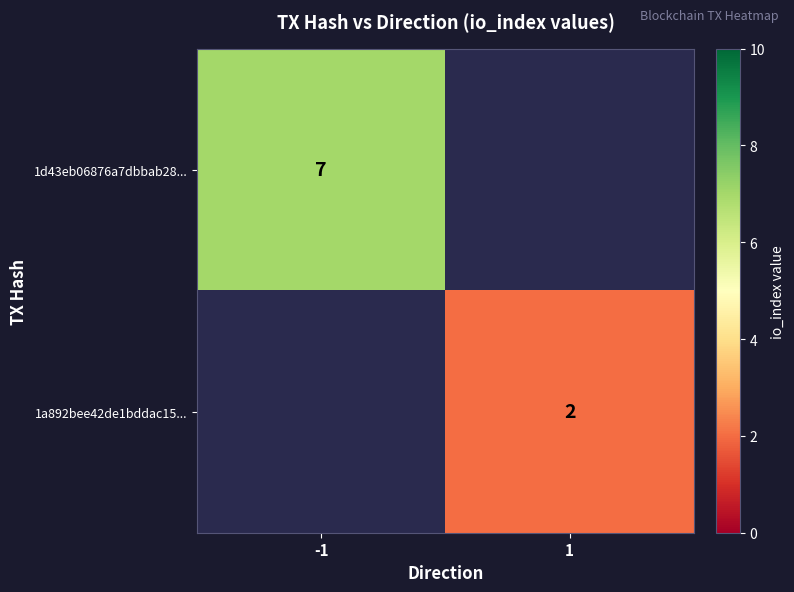

The value of 1d43eb06876a7dbbab28... at -1 is 7. True or false?

True